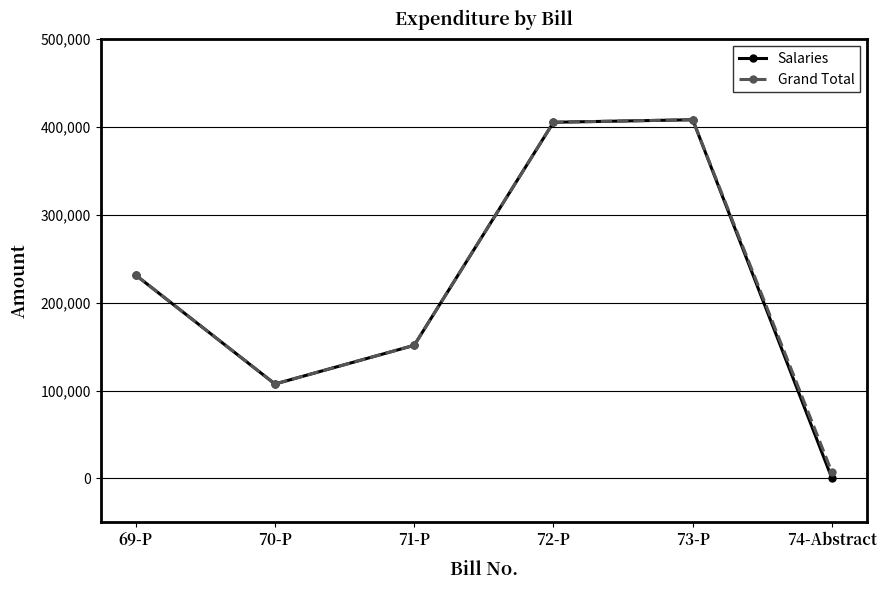

What is the average value of the Grand Total series?

218439